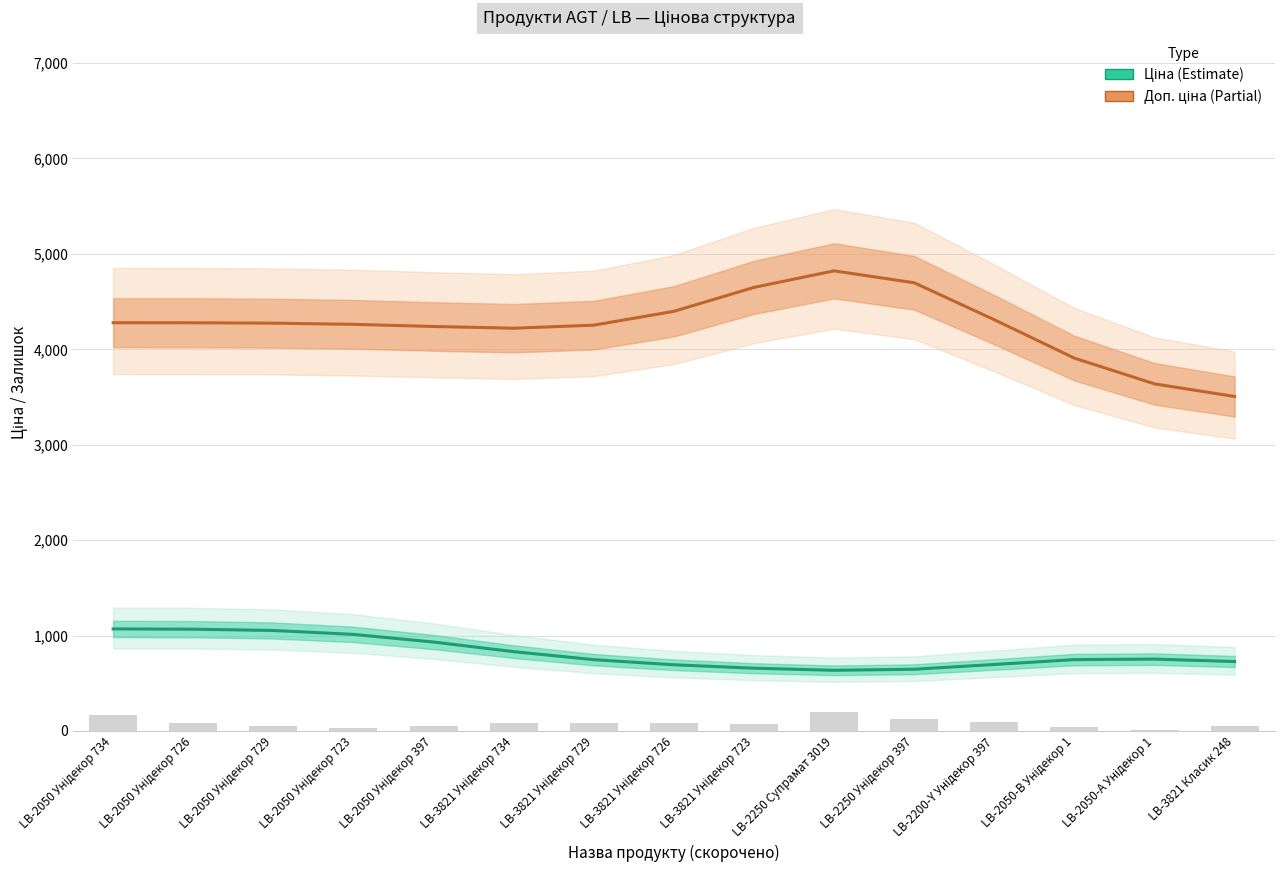

What is the sum of all Ціна (Estimate) values?

12268.5